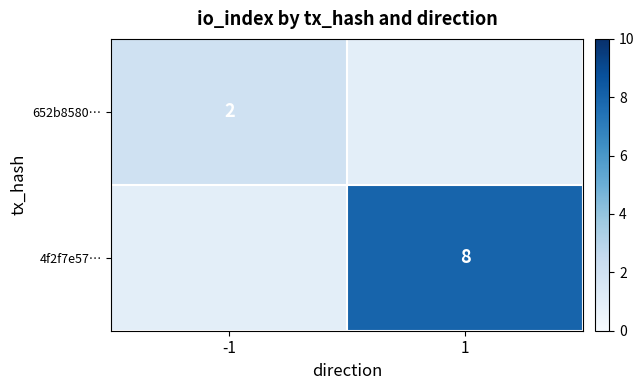

The value of 652b8580… at -1 is 2. True or false?

True